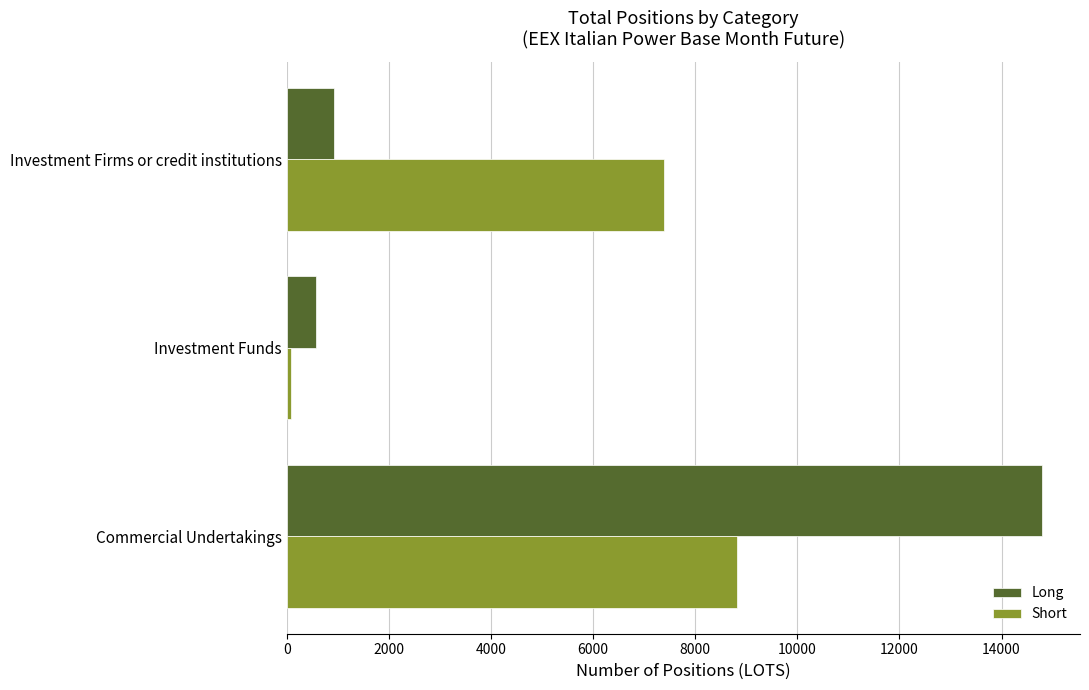

Rank the series at Investment Firms or credit institutions from lowest to highest value.

Long, Short